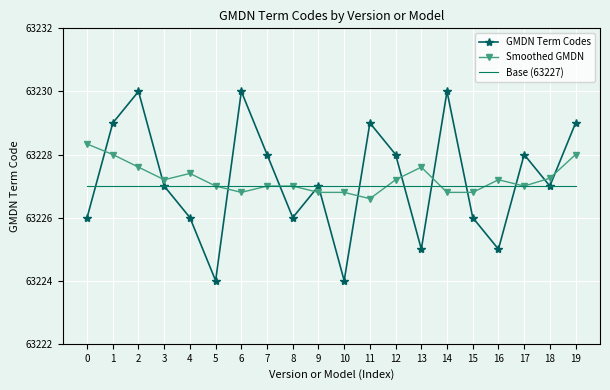

List the series in order of their peak value, highest first.

GMDN Term Codes, Smoothed GMDN, Base (63227)